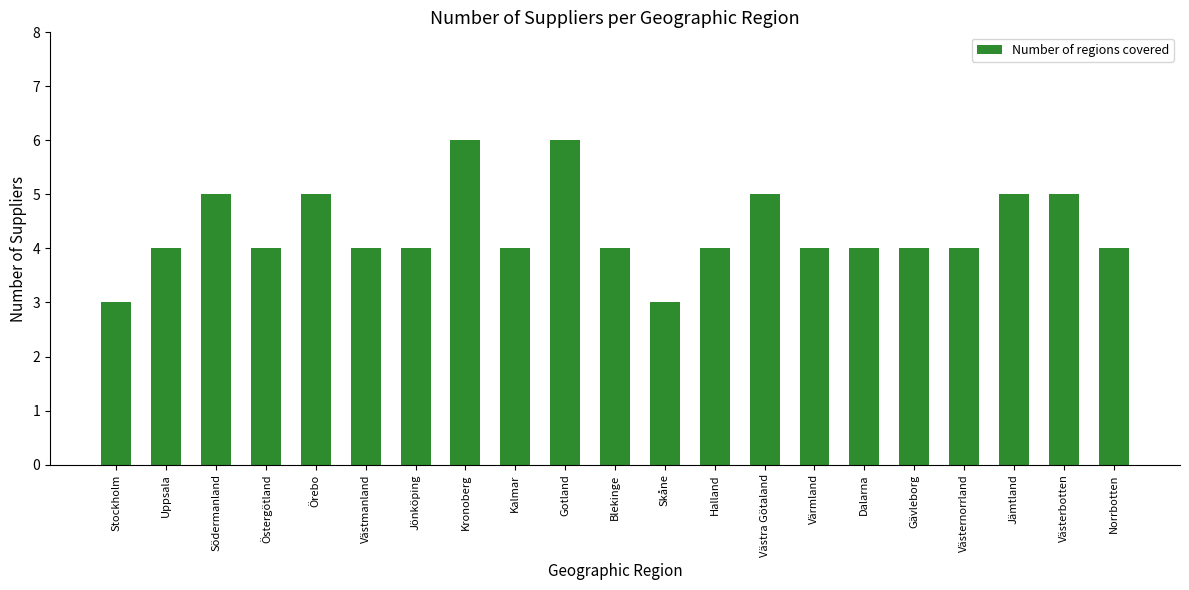

Count the values in the range 4 to 5.

17